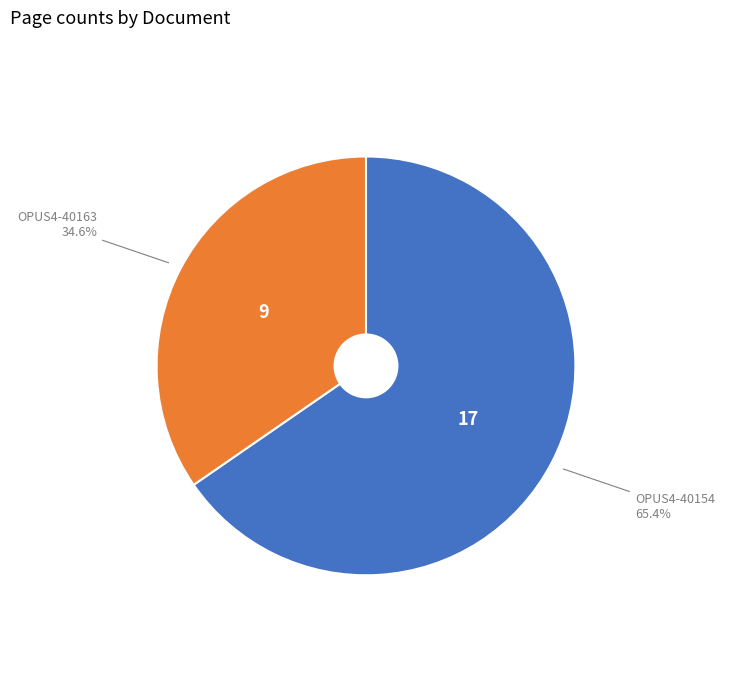

Does any single category account for the majority?

Yes